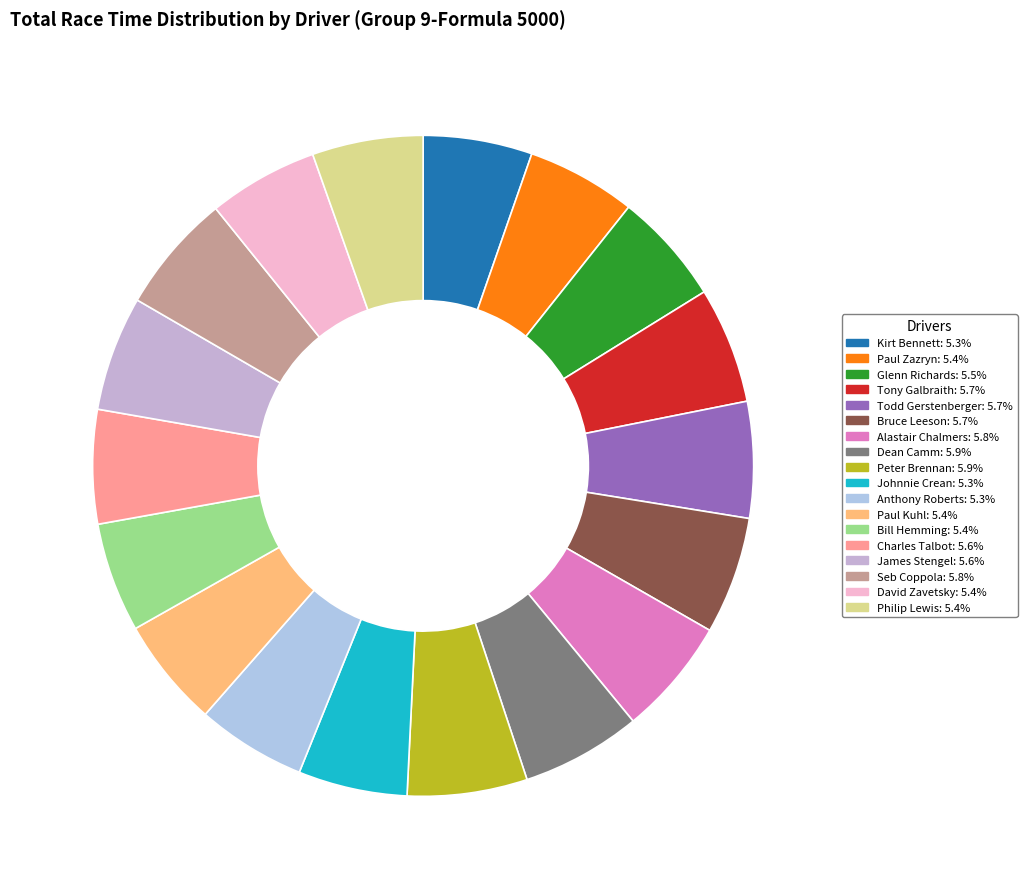

How many segments does this pie chart have?

18